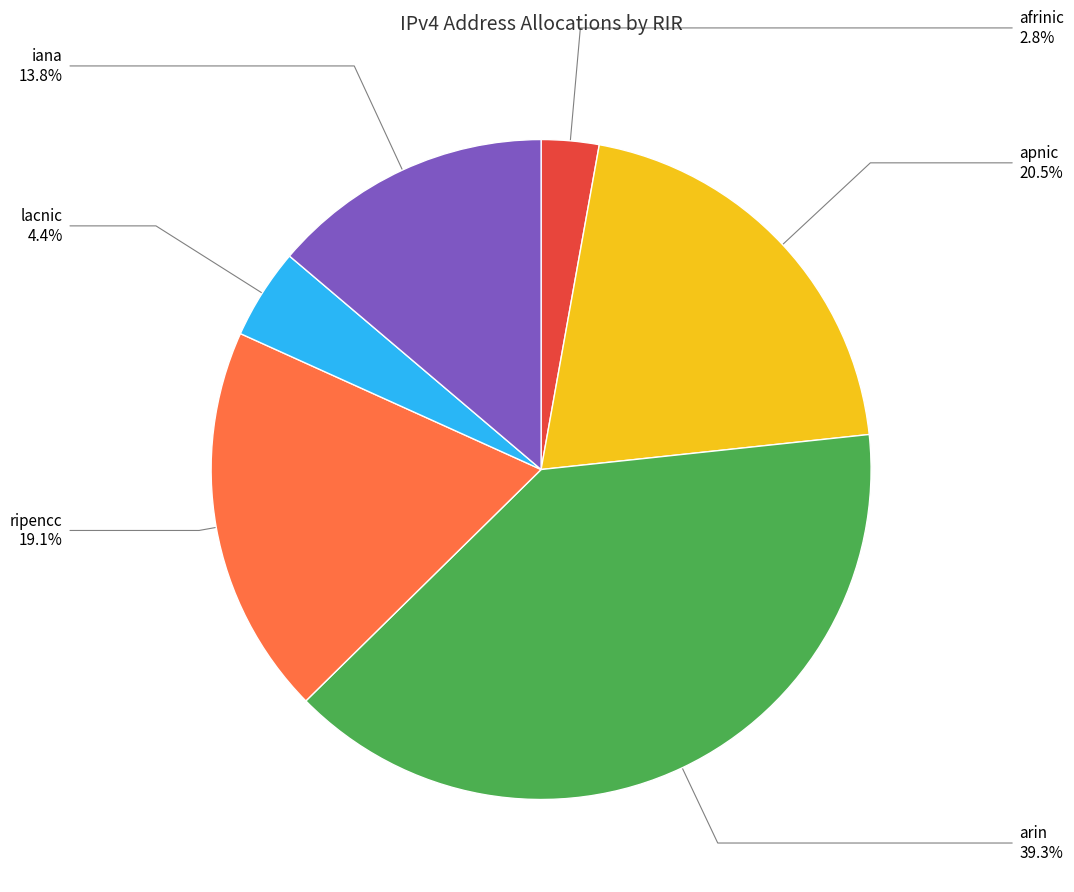

Which category has the smallest portion of the pie?

afrinic